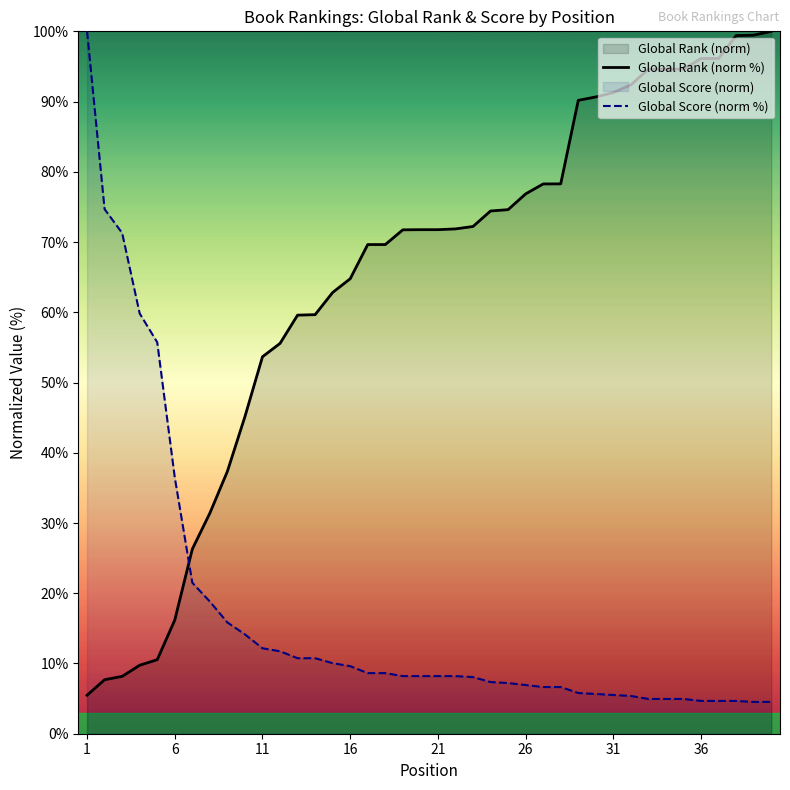

Where is Global Rank (norm %) nearest to the value 52?

11